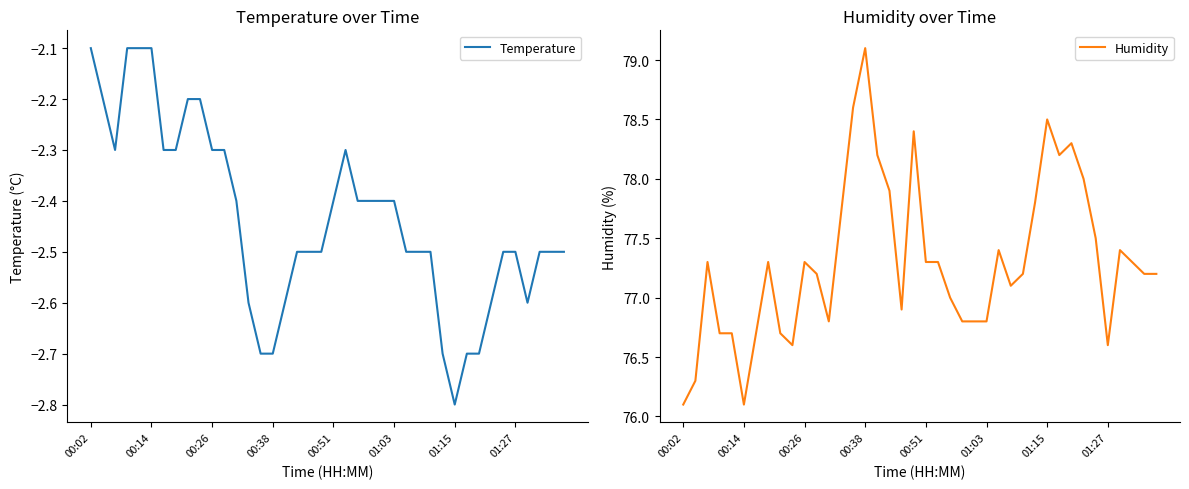

What is the difference between the Temperature values at 14 and 19?

0.2